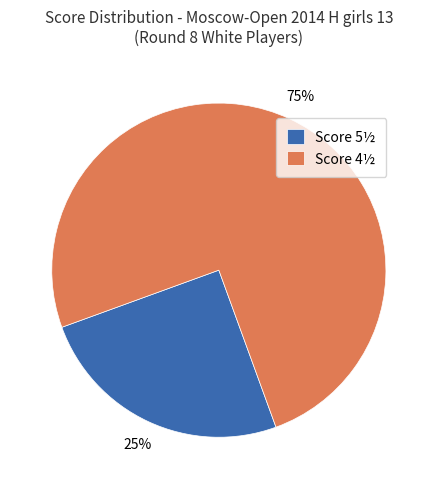

Count the number of slices in the pie.

2